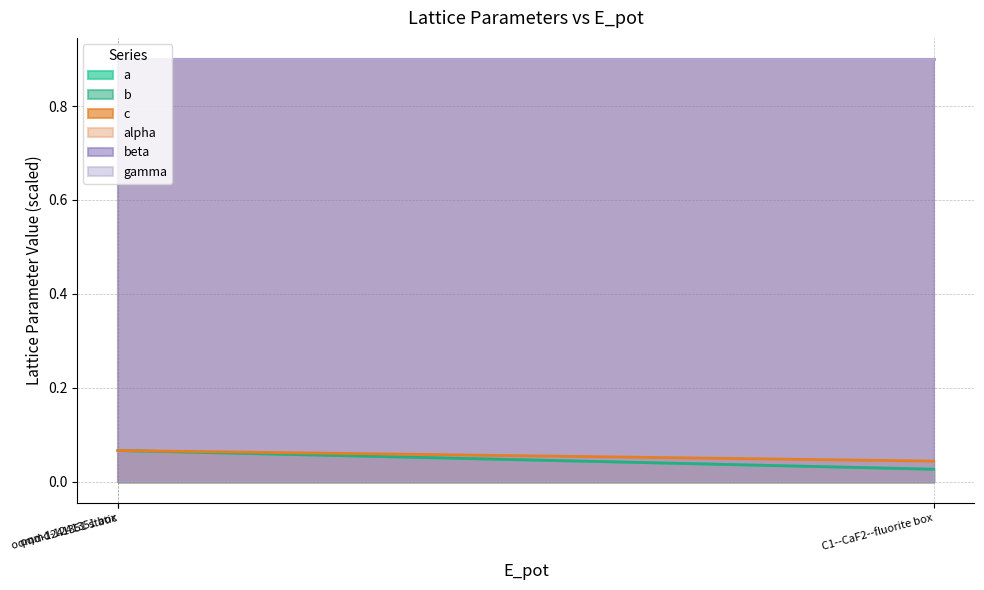

Which category has the lowest value in the a series?

C1--CaF2--fluorite box